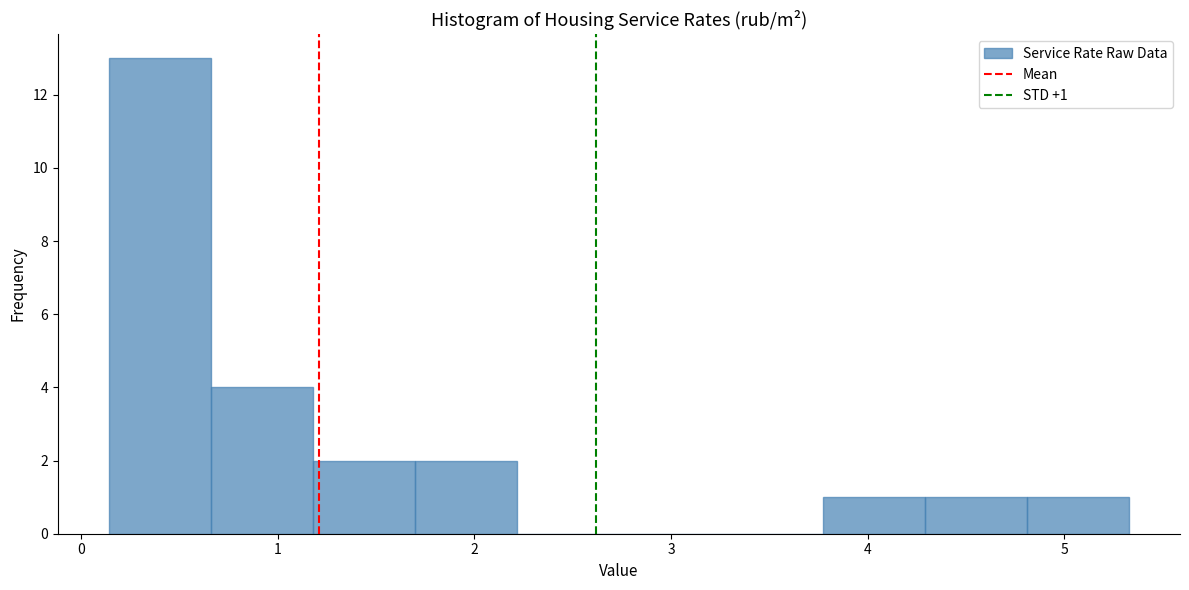

Over which range of the x-axis is the bar tallest?

0.1 to 0.7